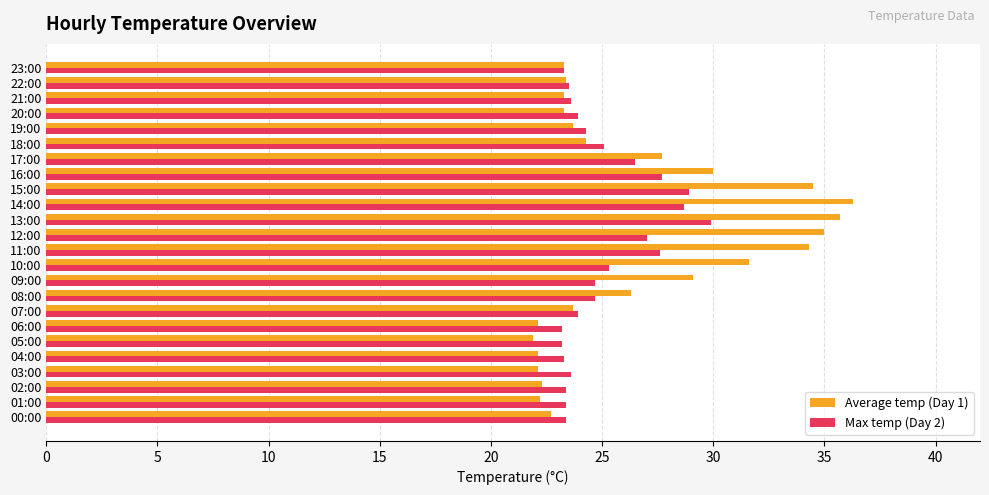

Is the value of Average temp (Day 1) at 20:00 greater than the value of Max temp (Day 2) at 13:00?

No